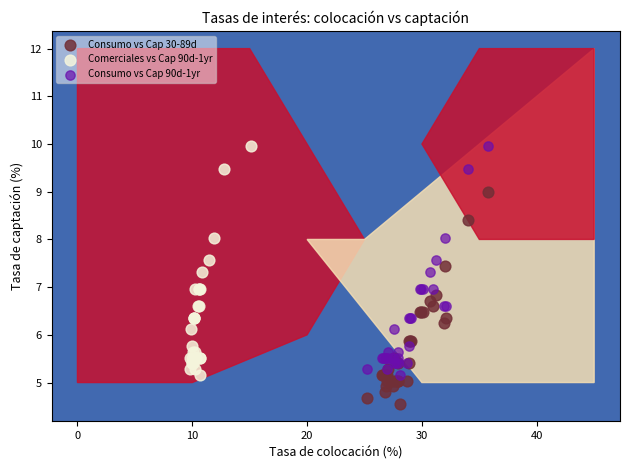

Which series reaches the minimum Y coordinate?

Consumo vs Cap 30-89d